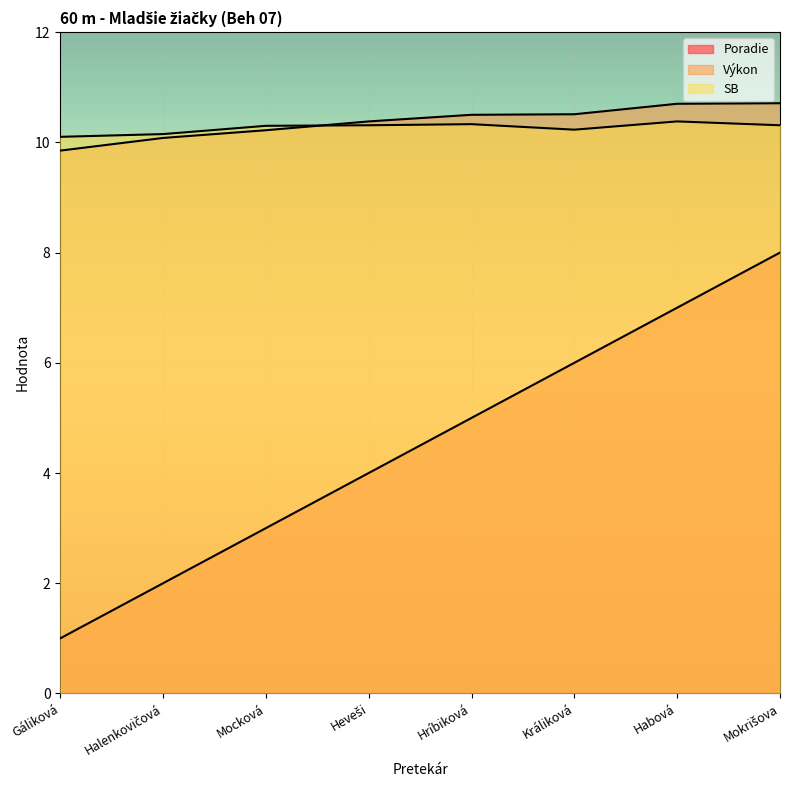

What is the difference between the maximum and second lowest values in the Výkon series?

0.6